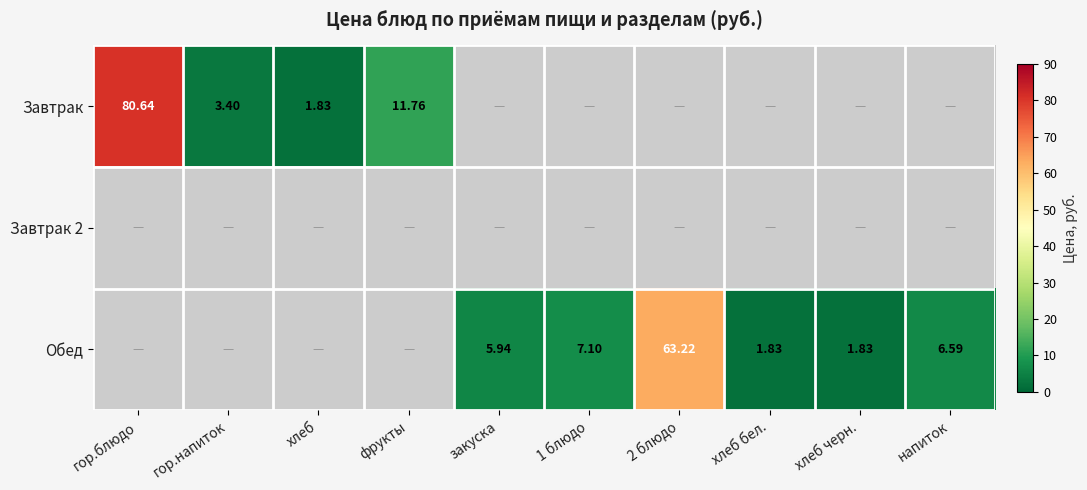

At which category does the chart reach its peak across all series?

гор.блюдо